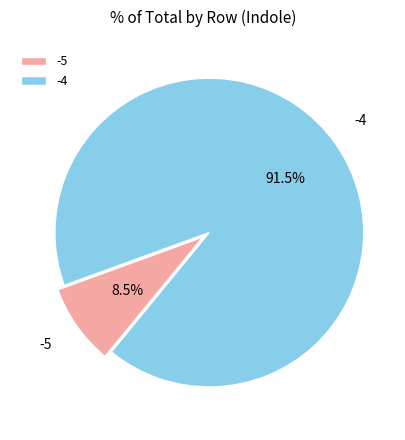

Which slice is the smallest?

-5